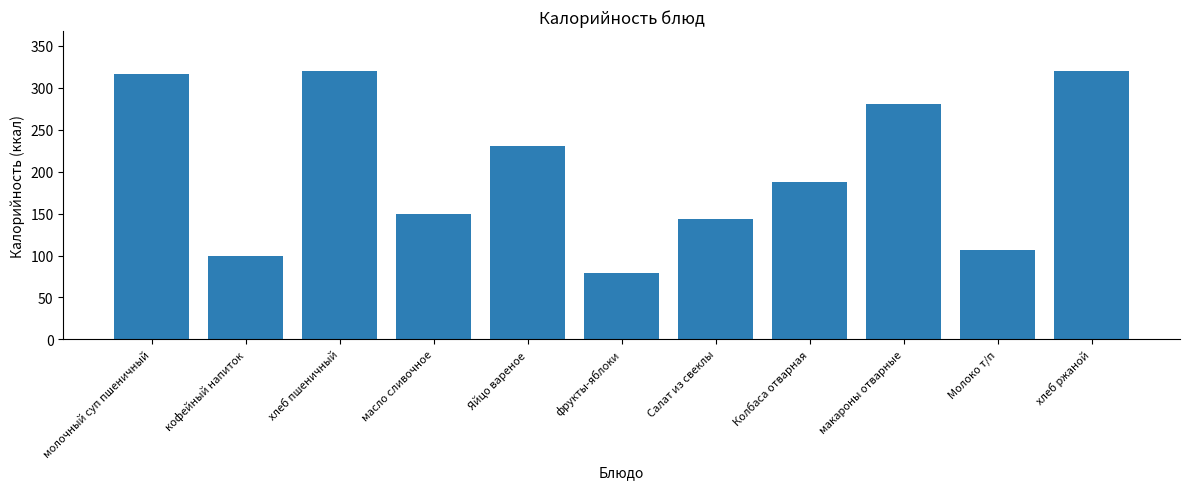

What is the sum of the values at Молоко т/п and масло сливочное?

255.6